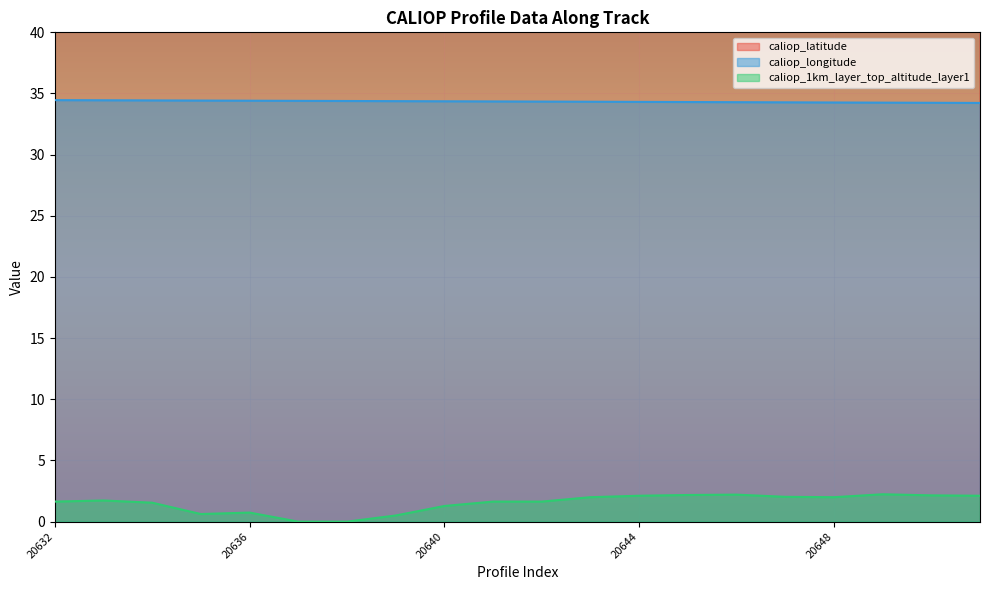

Rank the series by their maximum value, from highest to lowest.

caliop_latitude, caliop_longitude, caliop_1km_layer_top_altitude_layer1